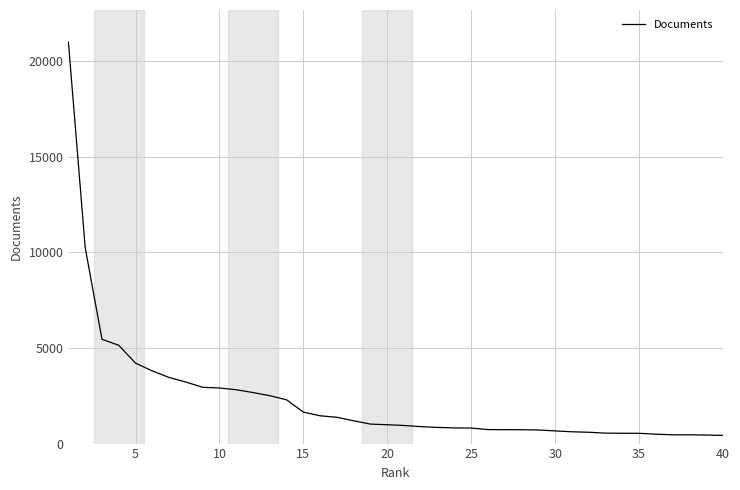

What is the maximum value shown in the chart?

20985